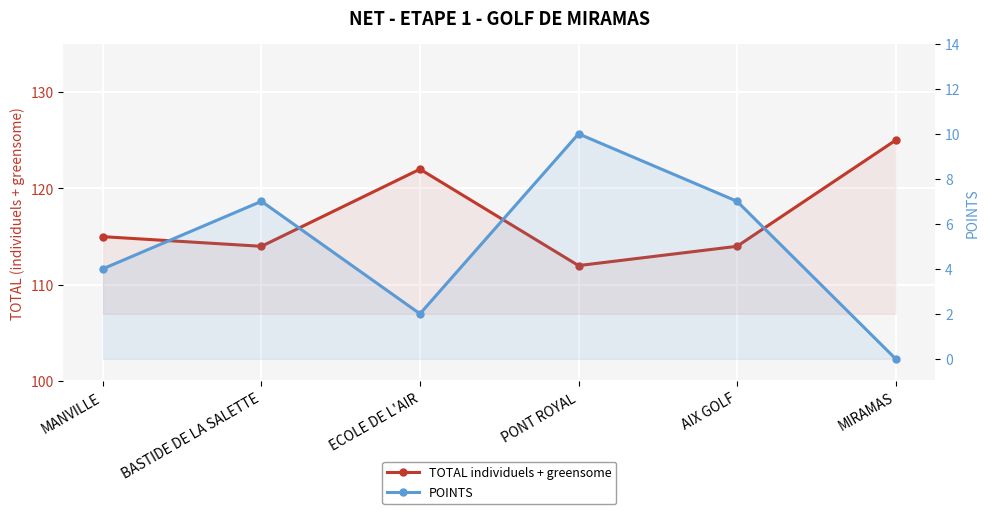

True or false: POINTS and TOTAL individuels + greensome cross at least once.

False